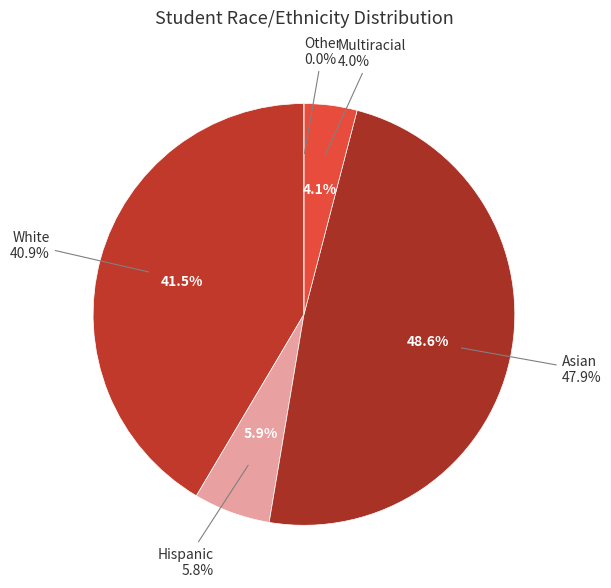

The Hispanic slice represents 1% of the pie. True or false?

False